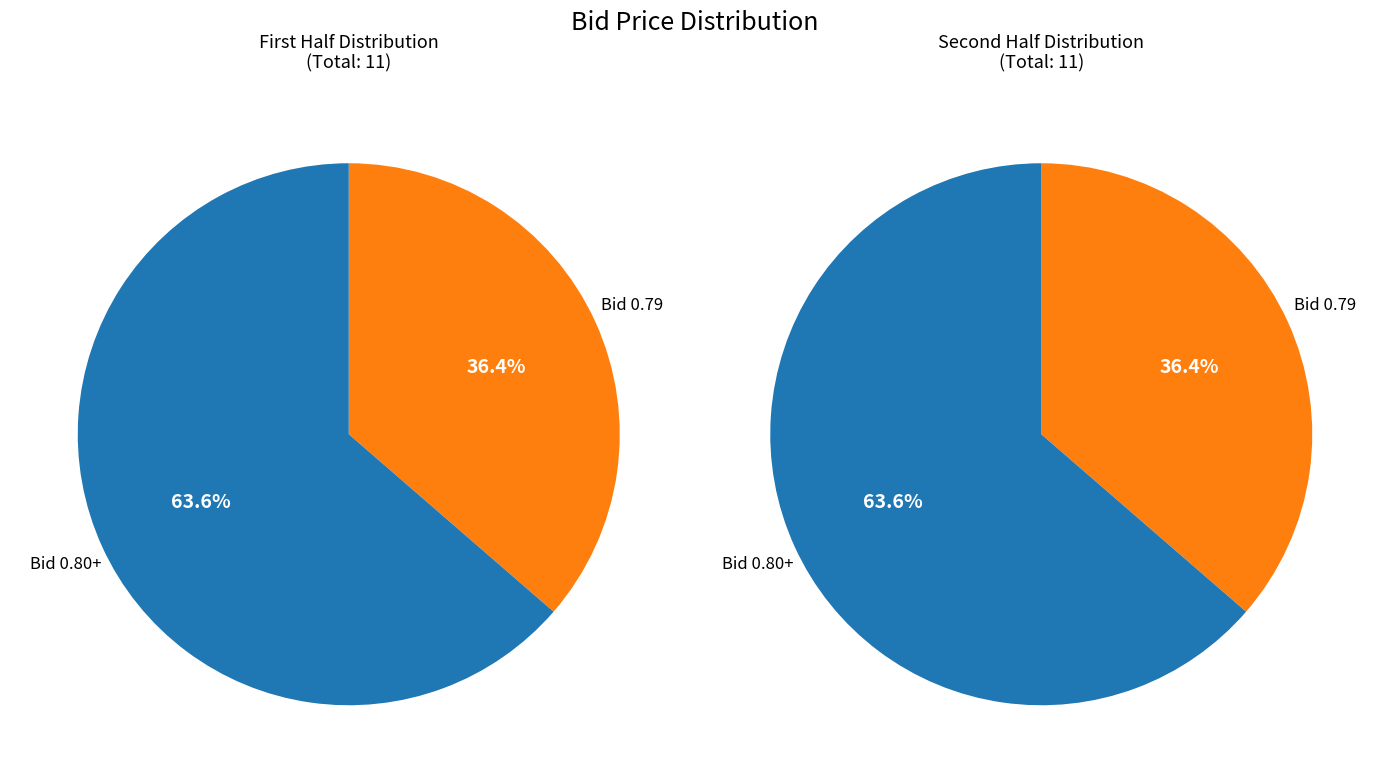

True or false: 14:57:22.590 accounts for 18% of the total.

False